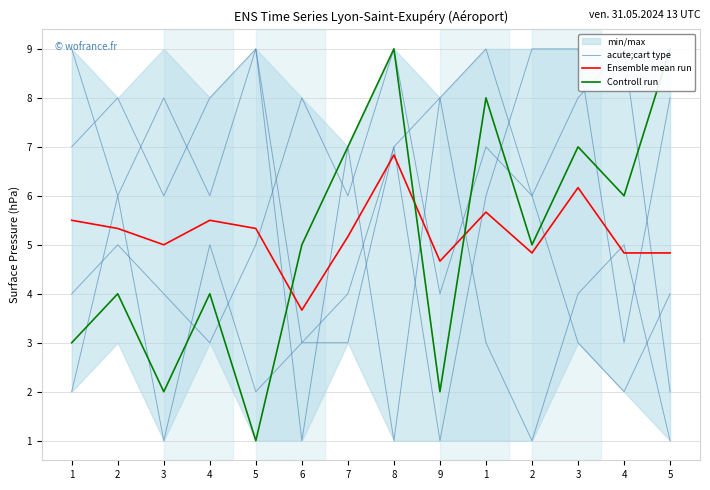

What is the minimum value shown in the chart?

1.0